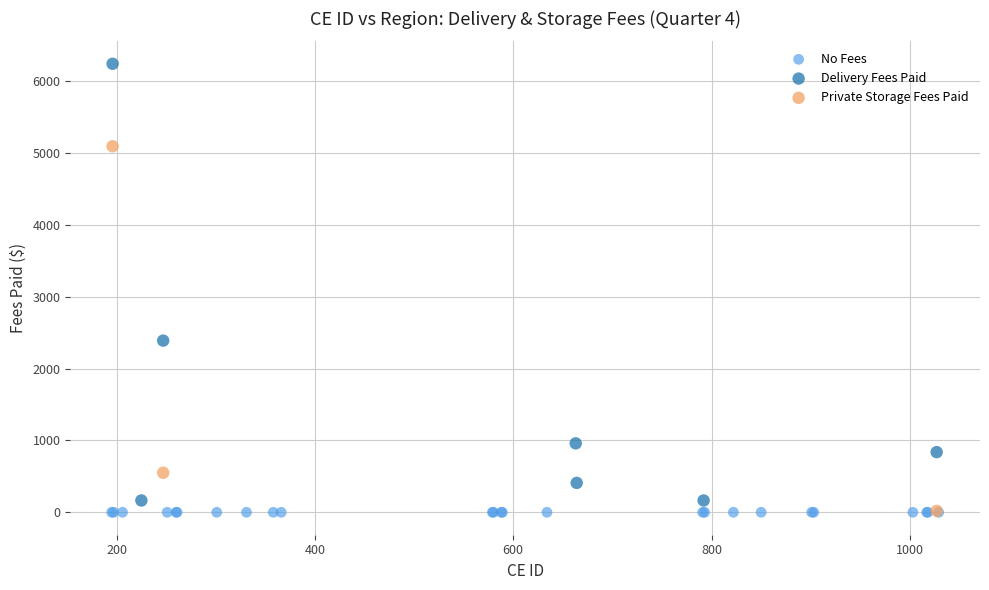

Which series reaches the maximum Y coordinate?

Delivery Fees Paid